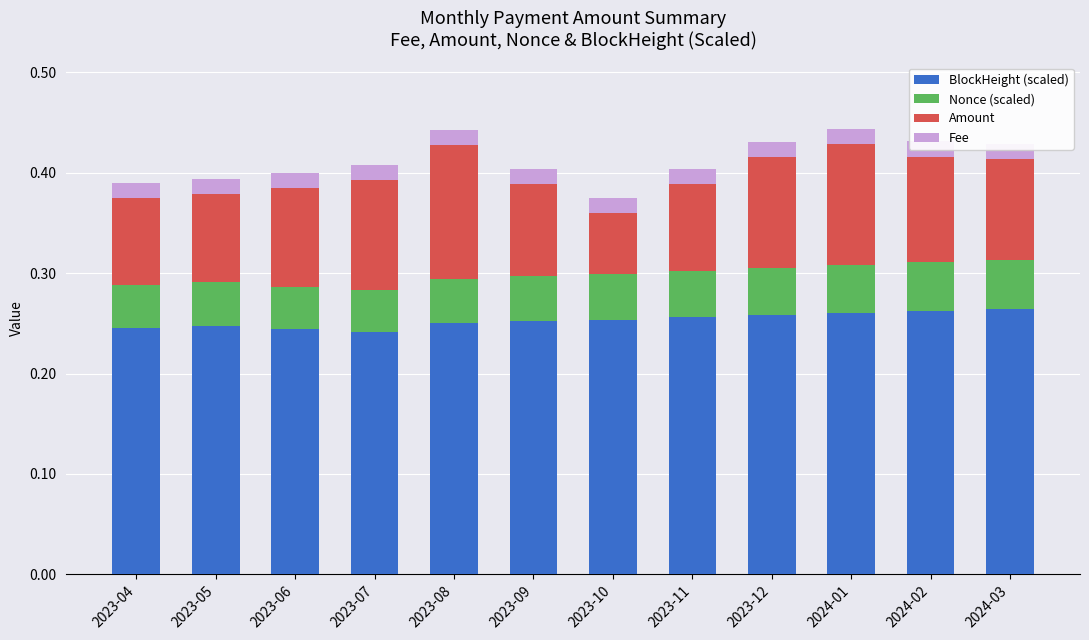

At how many categories does at least one series exceed 0?

12